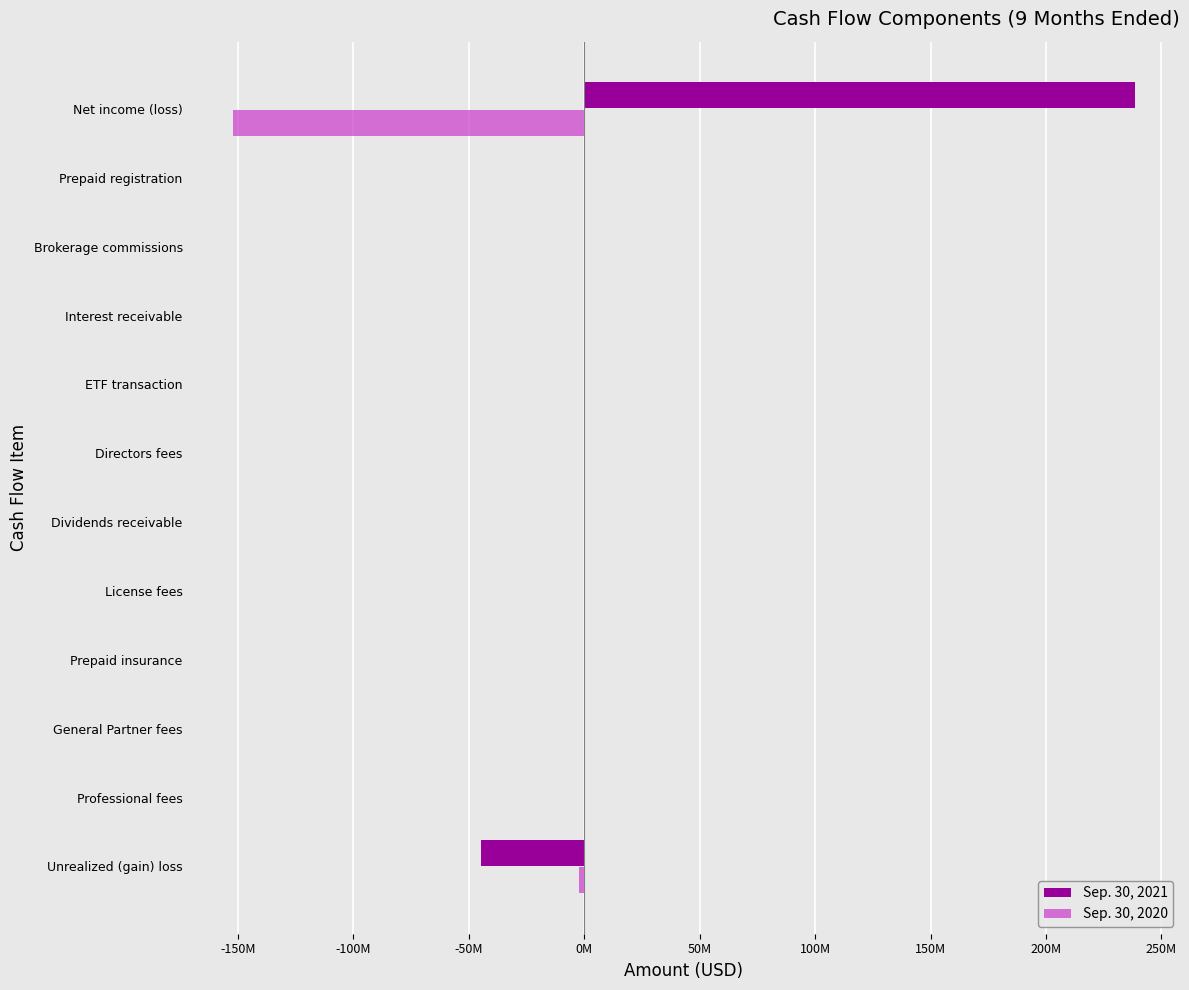

What is the difference between the second highest and second lowest values in the Sep. 30, 2021 series?

252234